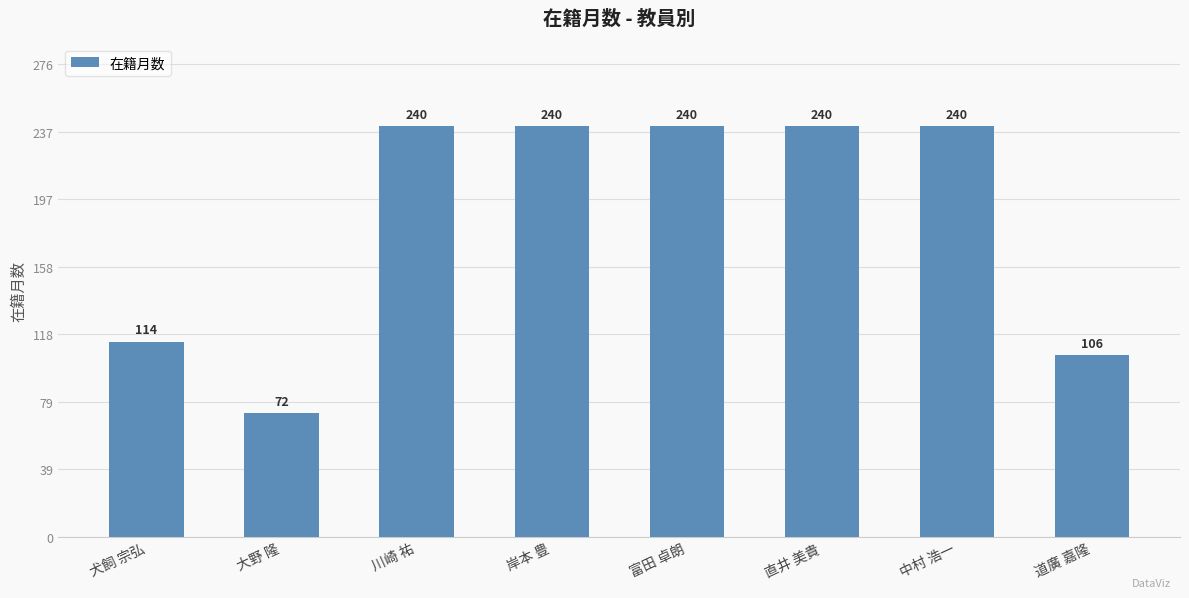

Approximately how many times larger is the value at 道廣 嘉隆 compared to 犬飼 宗弘?

0.9